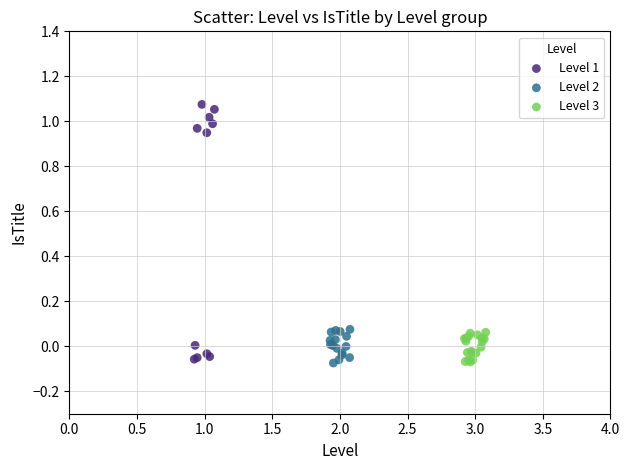

Which series has the largest Y range (max minus min)?

Level 1